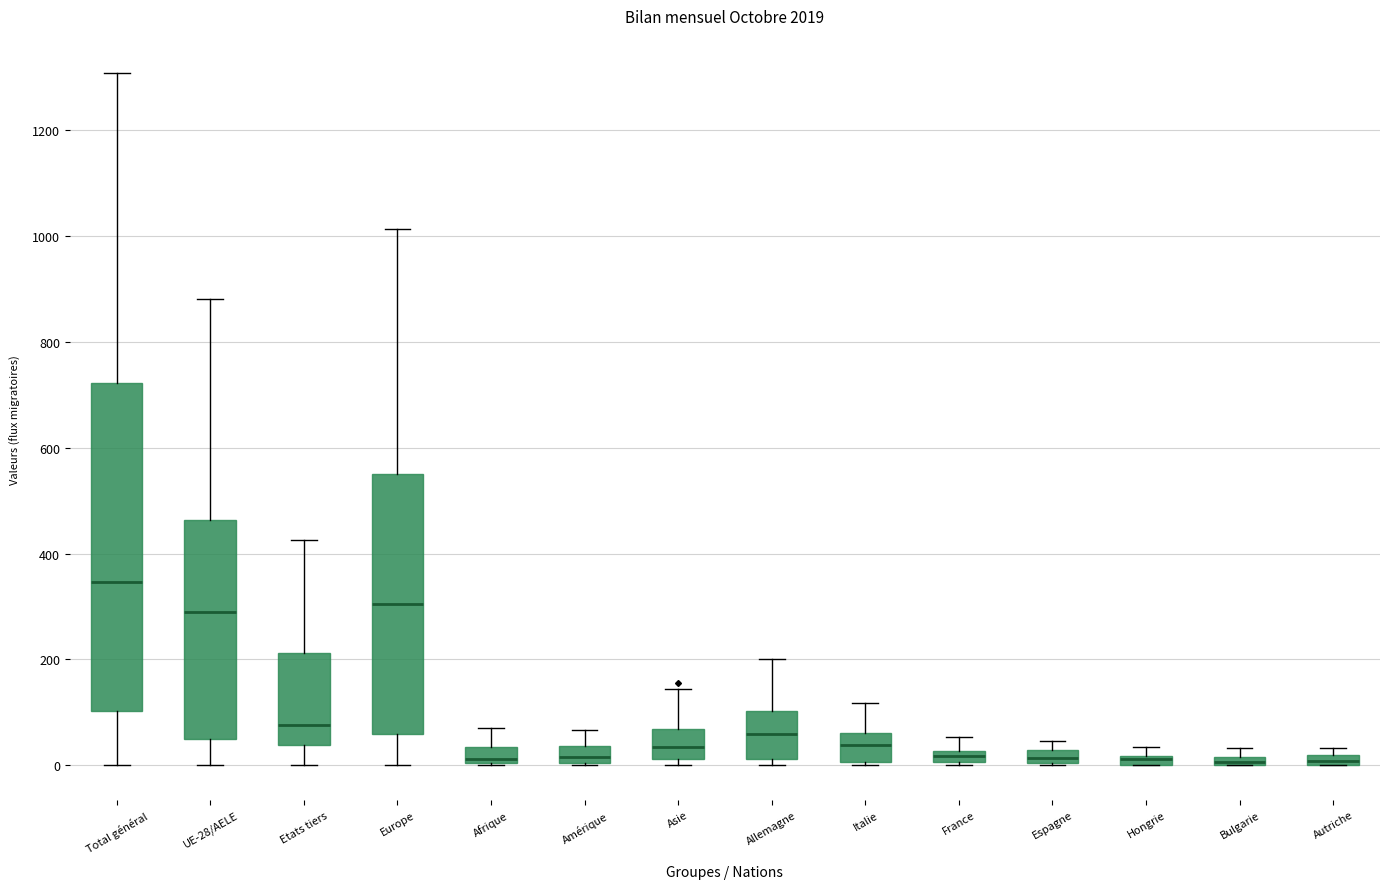

Comparing the boxes themselves (not the whiskers), which one is the tallest?

Total général